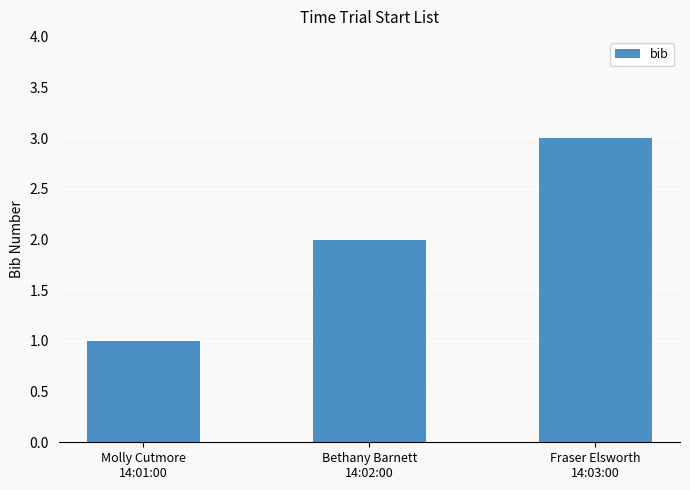

How many values are below 2?

1